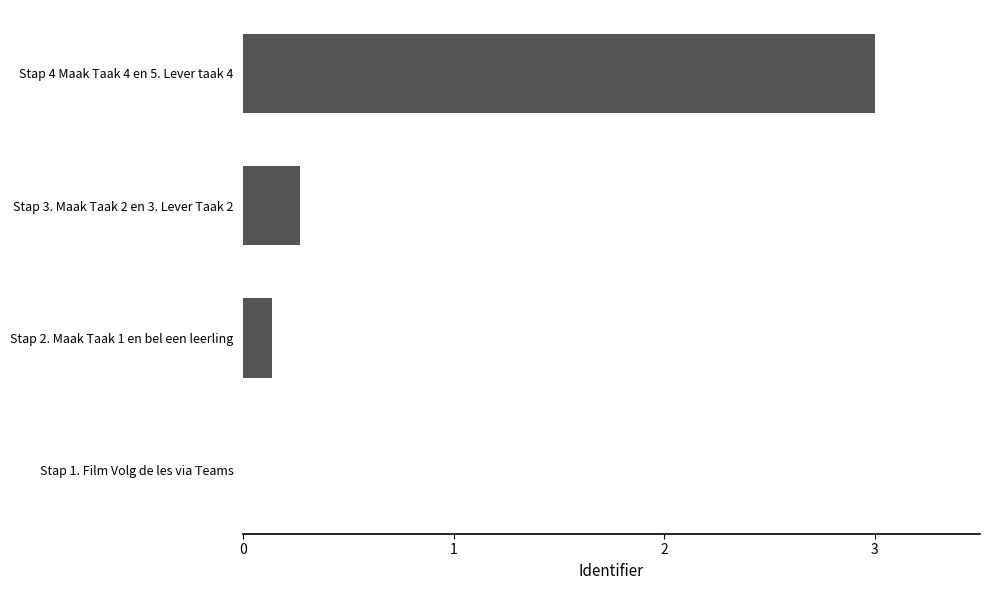

Is it true that the value at Stap 4 Maak Taak 4 en 5. Lever taak 4 is 4.5?

False